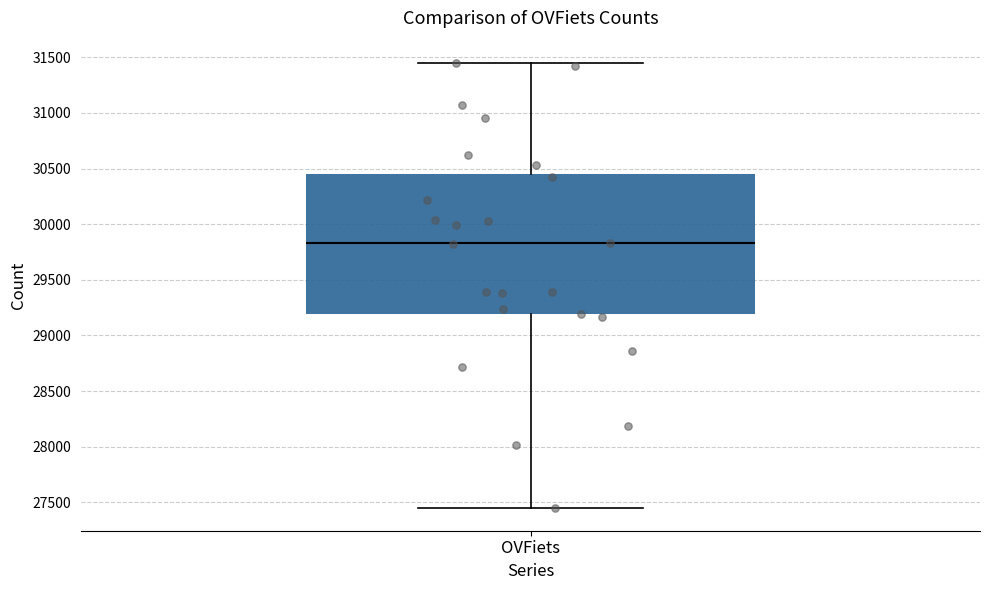

Read this box plot against the y-axis: the position of the median line, the range covered by the box, and the ends of both whiskers. The values are not printed on the chart, so give them approximately, as read against the axis.

median 29850, box 29200 to 30450, whiskers 27450 to 31450